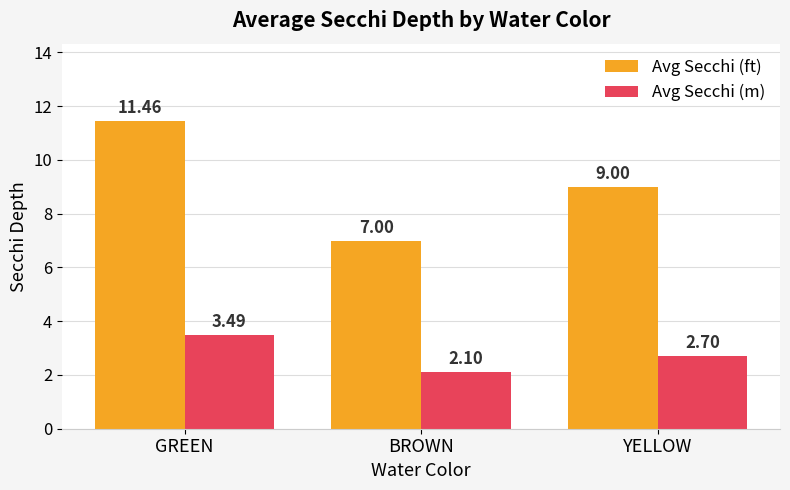

What position from the right is BROWN?

2